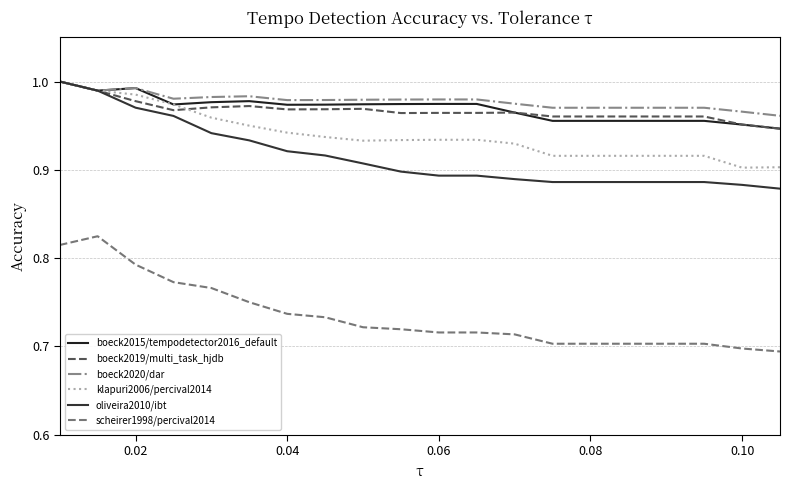

Which series has the largest total across all categories?

boeck2020/dar